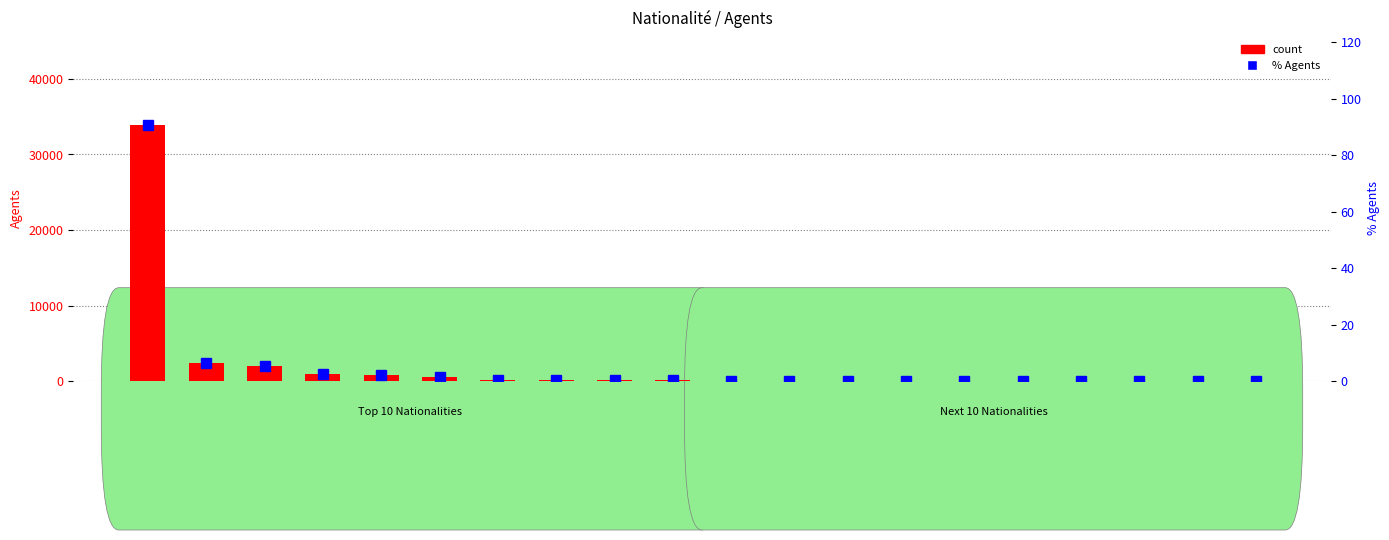

Which category has the highest value in the count series?

Luxembourgeoise